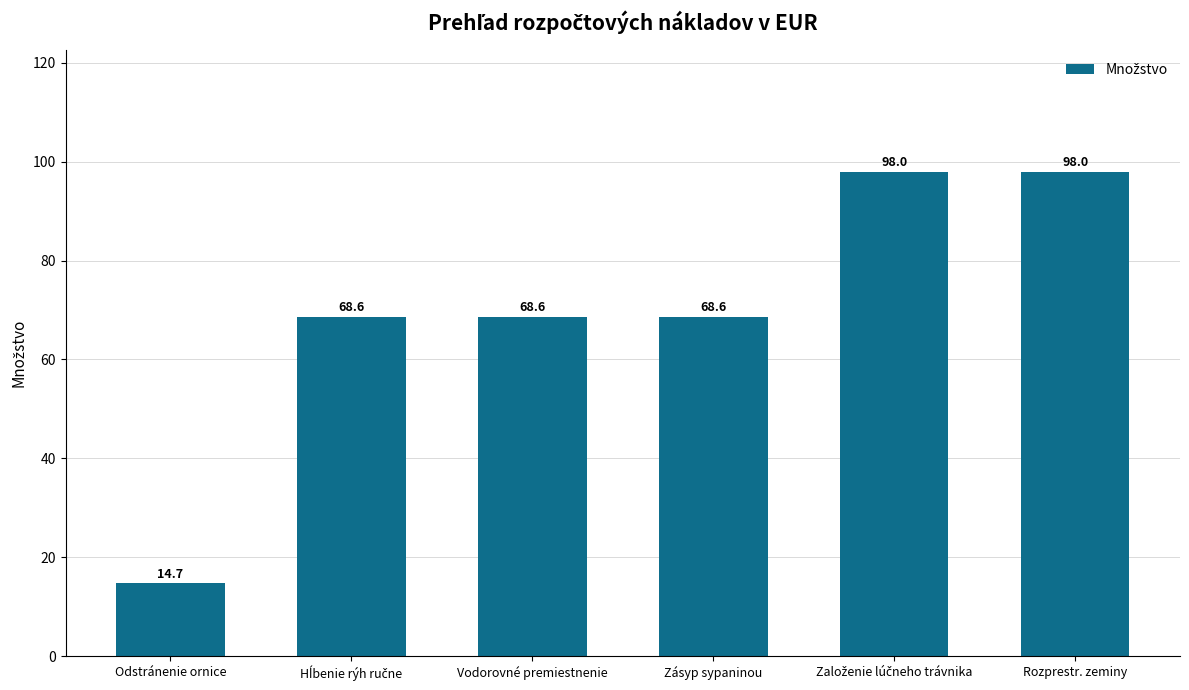

Is it true that the value at Odstránenie ornice is 6.0?

False